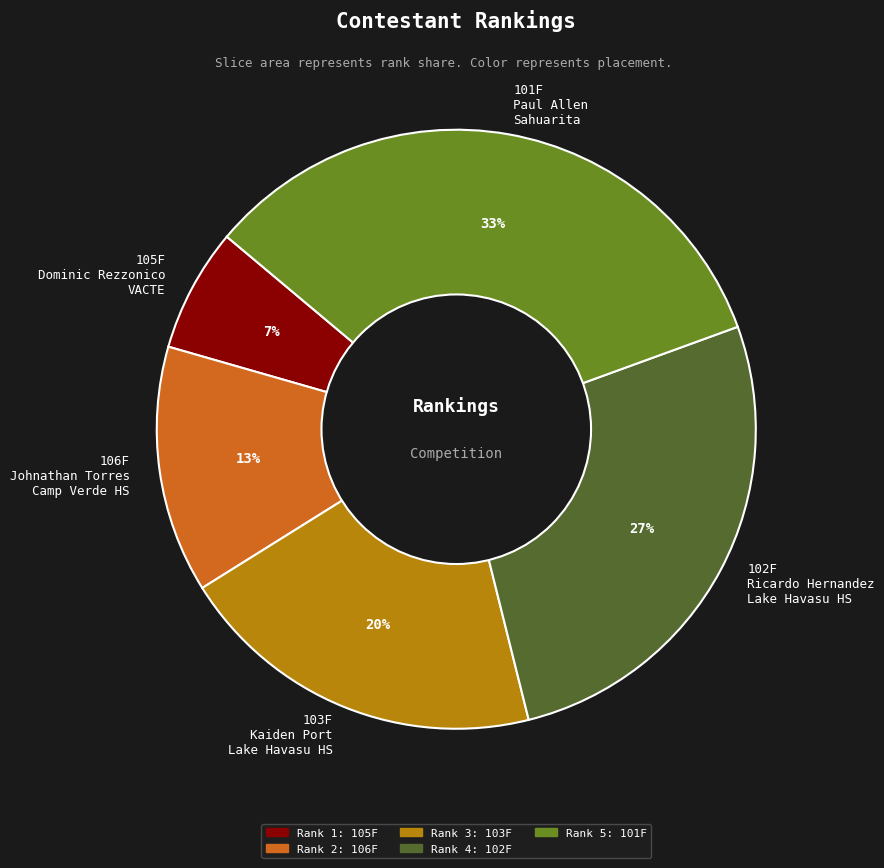

Rank the categories by value from highest to lowest.

101F Paul Allen Sahuarita, 102F Ricardo Hernandez Lake Havasu HS, 103F Kaiden Port Lake Havasu HS, 106F Johnathan Torres Camp Verde HS, 105F Dominic Rezzonico VACTE